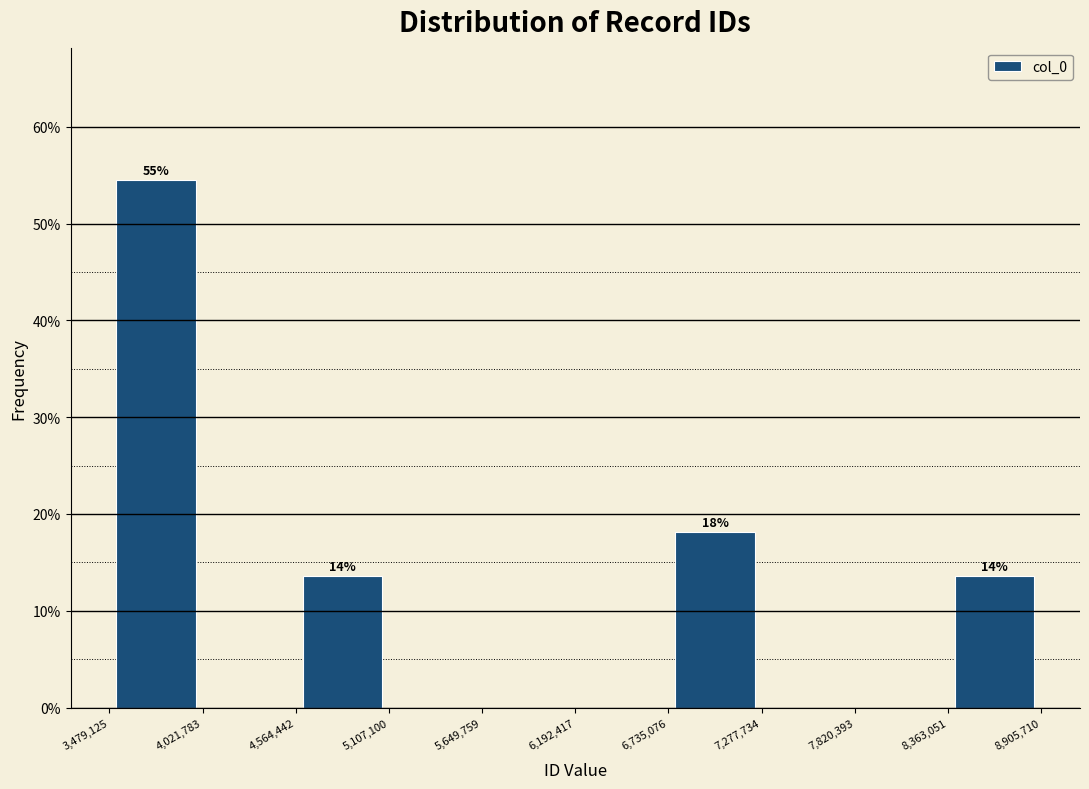

Which range on the x-axis has the tallest bar?

3,479,125 to 4,021,783